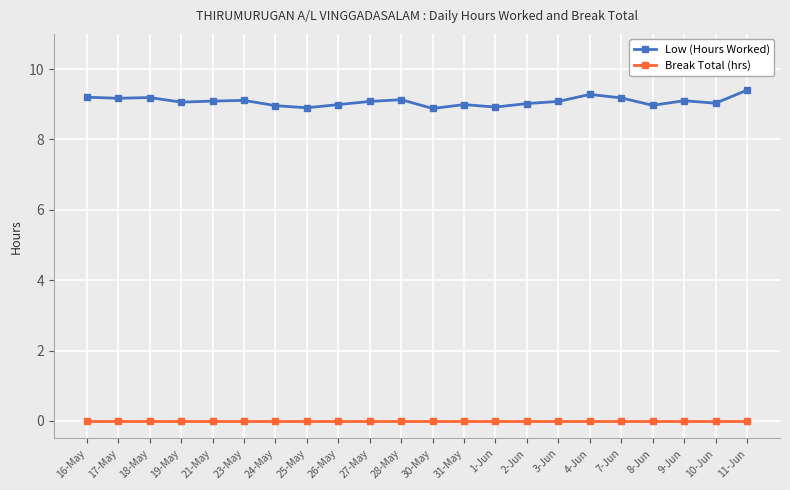

True or false: Low (Hours Worked) has more than 1 interior local peaks.

True